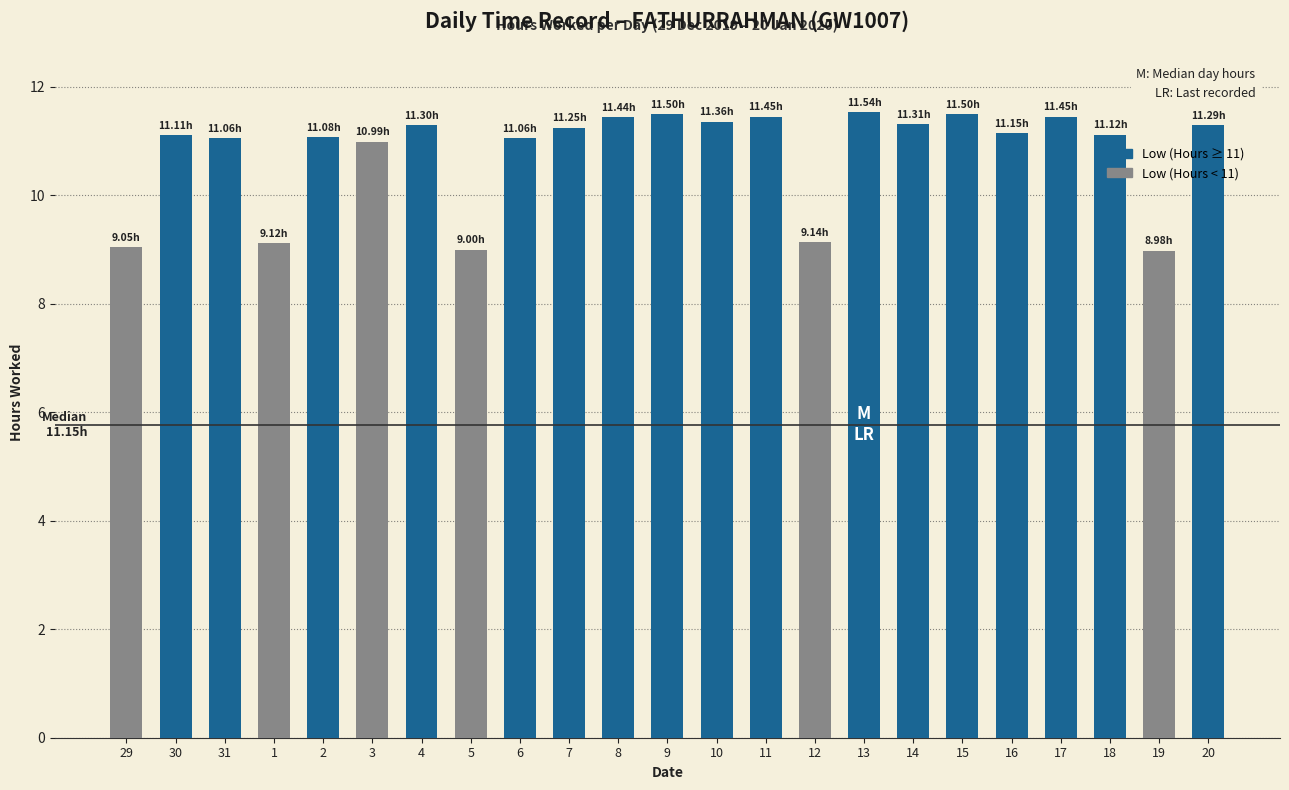

What is the average value?

10.8